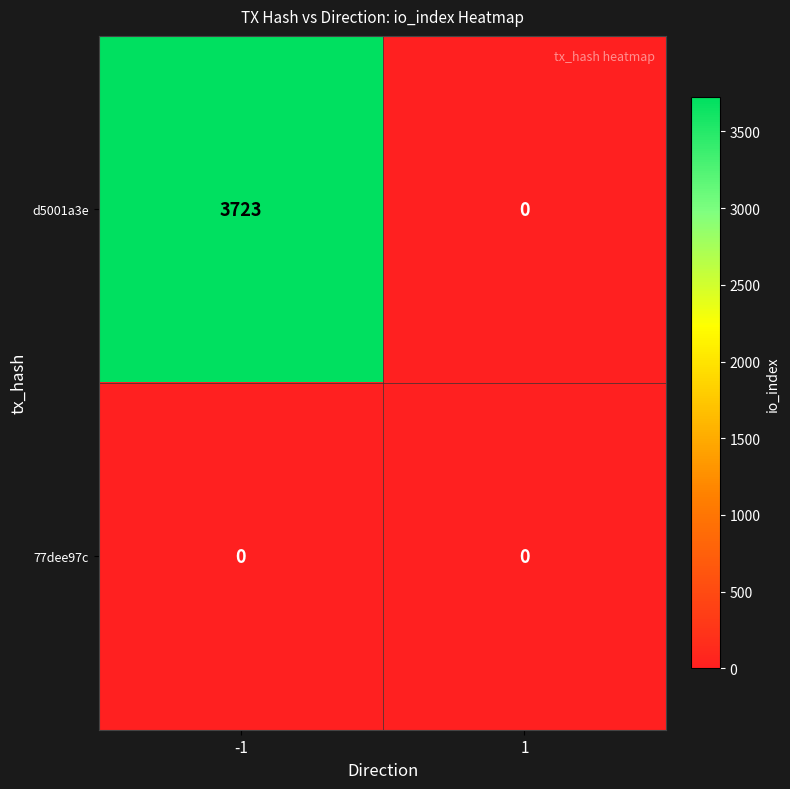

Reading right to left, list all the values displayed in this chart.

d5001a3e: 1=0	-1=3723
77dee97c: 1=0	-1=0